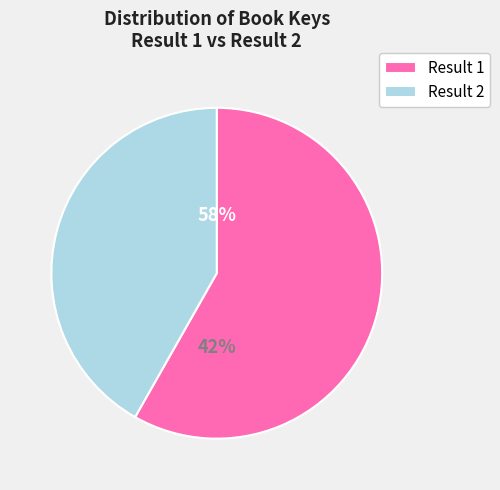

What percentage do 1 and 2 together represent?

100.0%